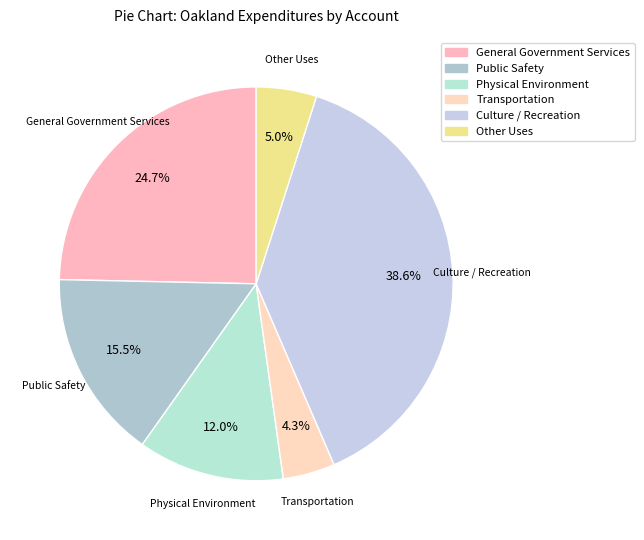

How many segments does this pie chart have?

6